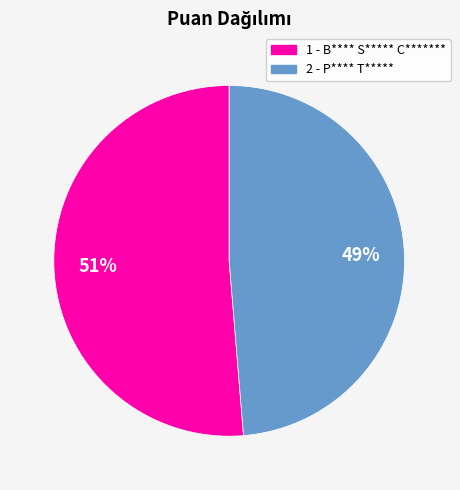

Which category has the smallest portion of the pie?

2